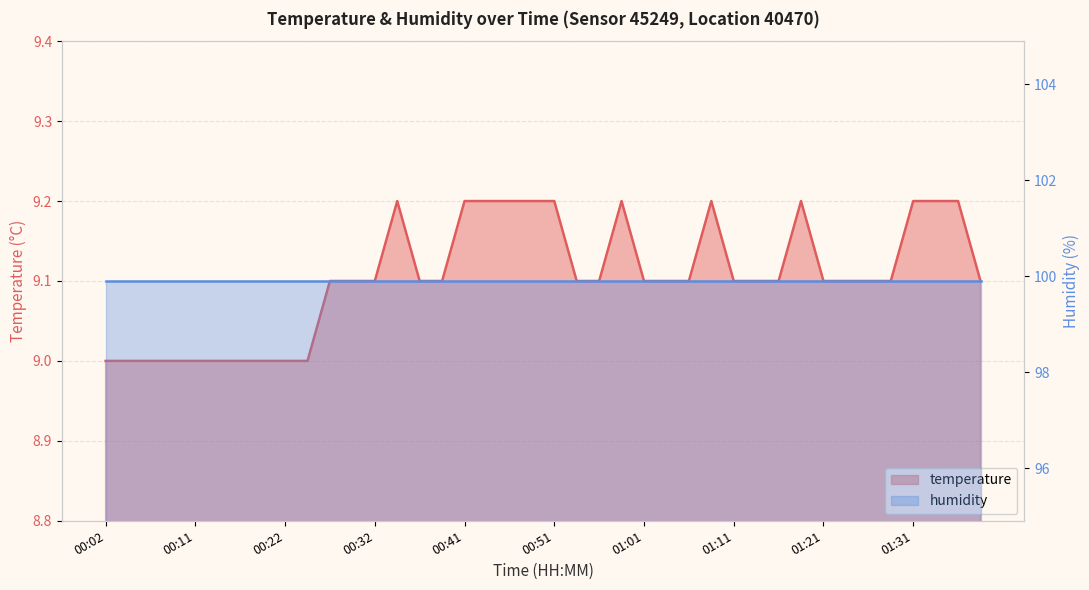

Reading left to right, transcribe all the data shown in this chart.

00:02=9.0	00:04=9.0	00:07=9.0	00:09=9.0	00:11=9.0	00:14=9.0	00:16=9.0	00:19=9.0	00:22=9.0	00:24=9.0	00:27=9.1	00:29=9.1	00:32=9.1	00:34=9.2	00:37=9.1	00:39=9.1	00:41=9.2	00:44=9.2	00:46=9.2	00:49=9.2	00:51=9.2	00:54=9.1	00:56=9.1	00:59=9.2	01:01=9.1	01:04=9.1	01:06=9.1	01:09=9.2	01:11=9.1	01:14=9.1	01:16=9.1	01:18=9.2	01:21=9.1	01:23=9.1	01:26=9.1	01:28=9.1	01:31=9.2	01:33=9.2	01:36=9.2	01:38=9.1